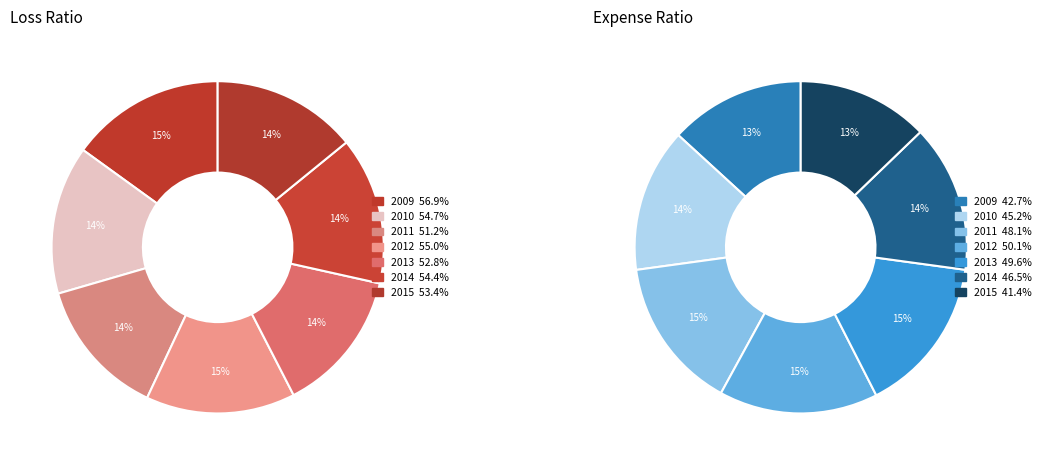

To the nearest percent, what is the difference between the largest and smallest slice percentages?

2%